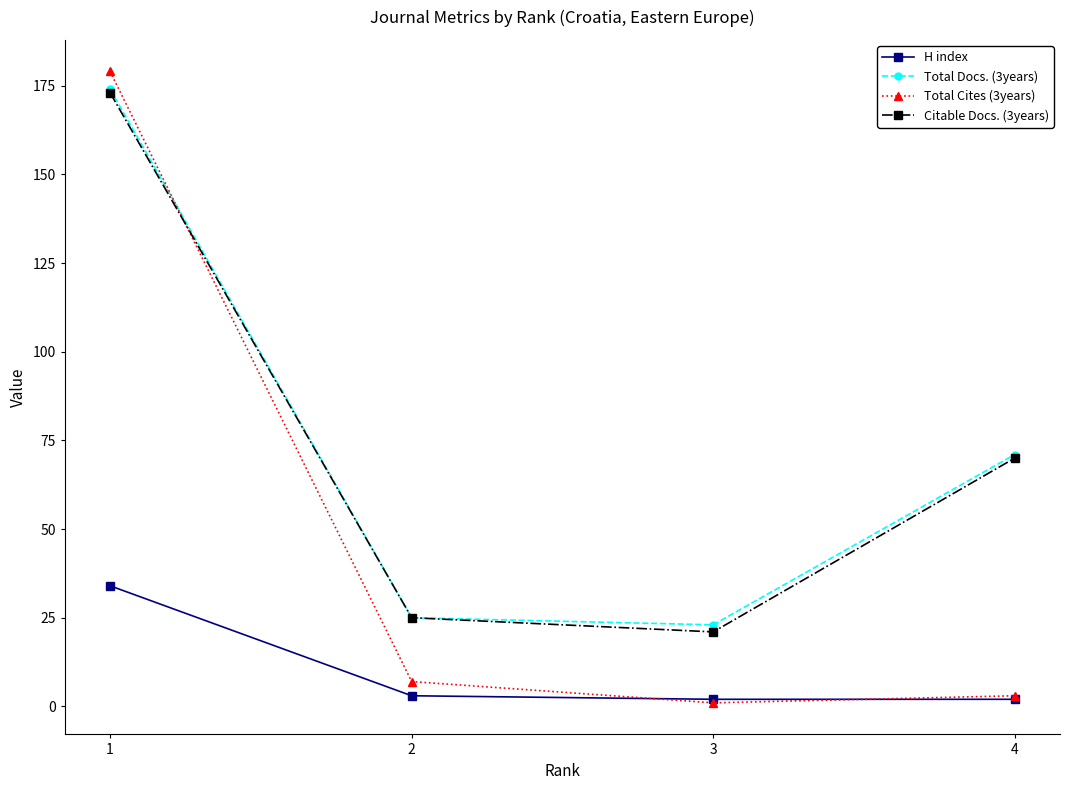

Which series changed the most between 1 and 4?

Total Cites (3years)